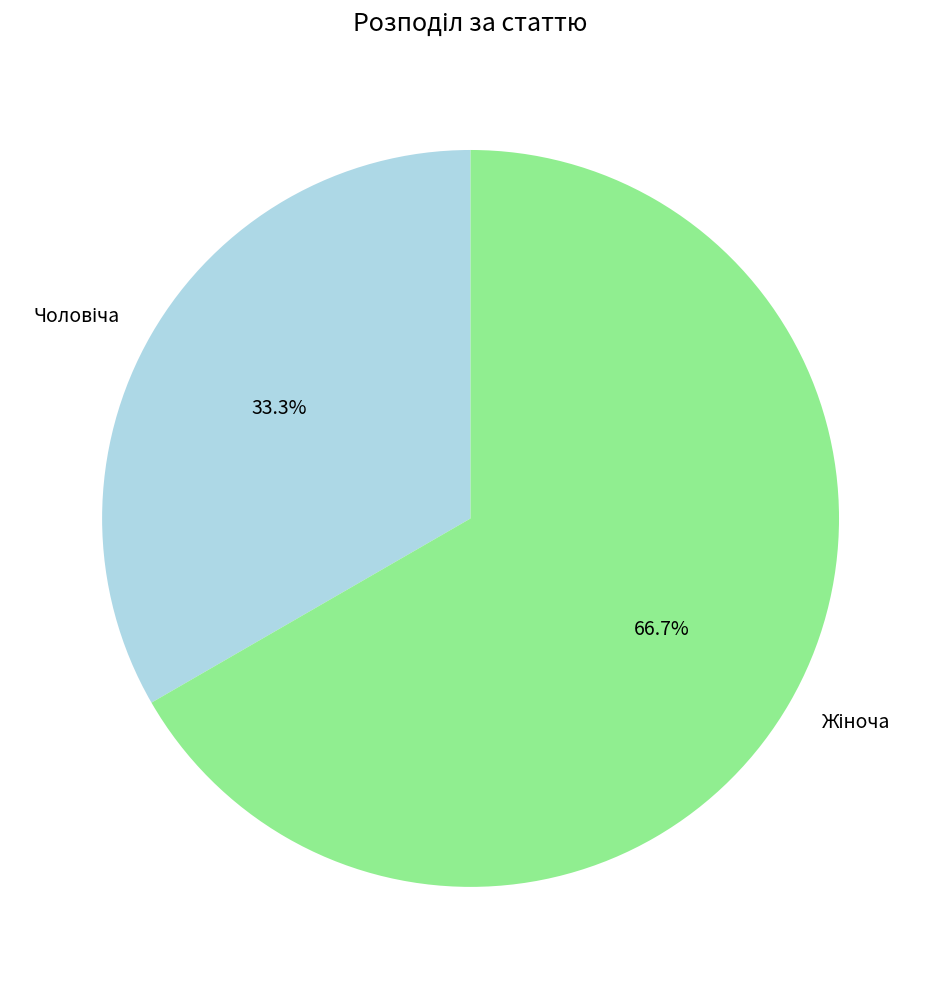

How many segments does this pie chart have?

2